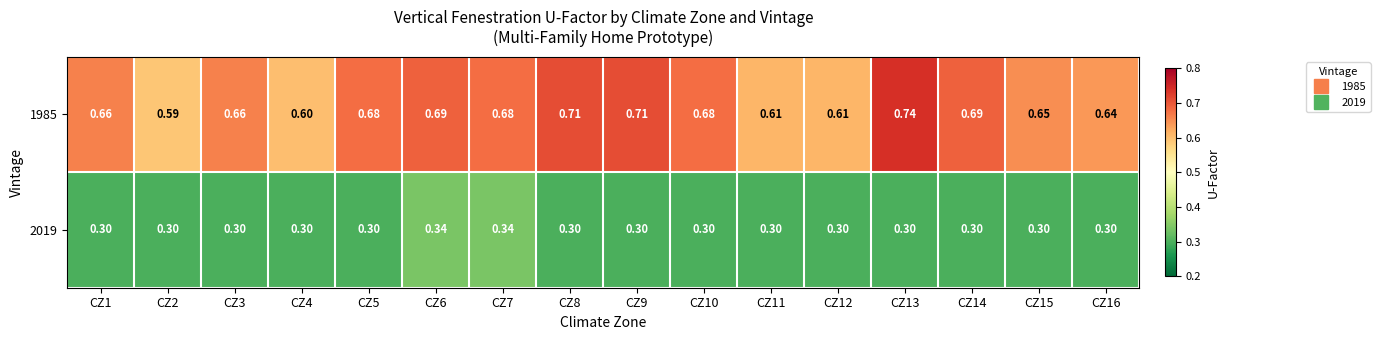

Is the value of 2019 at CZ11 greater than the value of 1985 at CZ13?

No